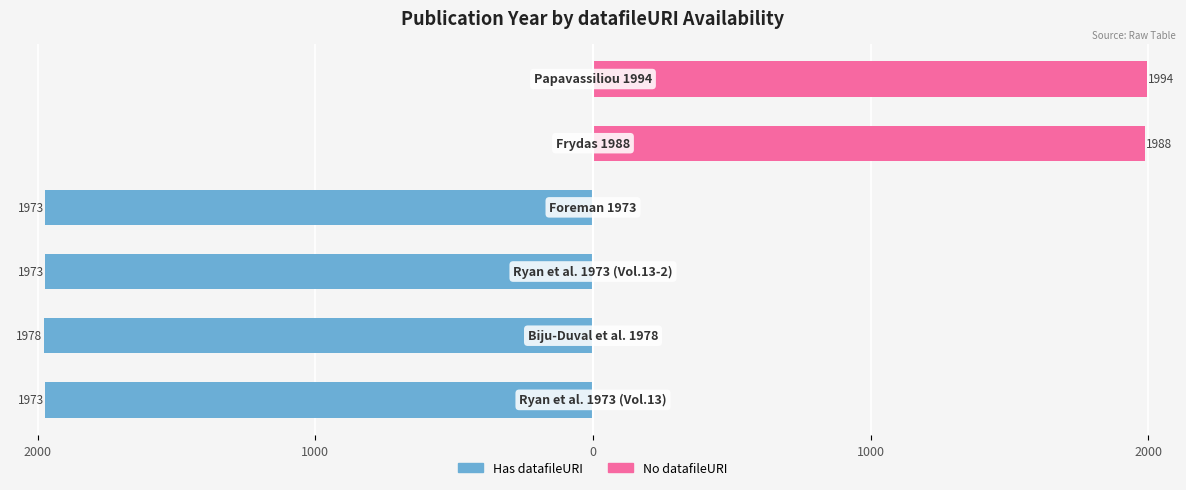

Is it true that No datafileURI equals 803 at 1000?

False